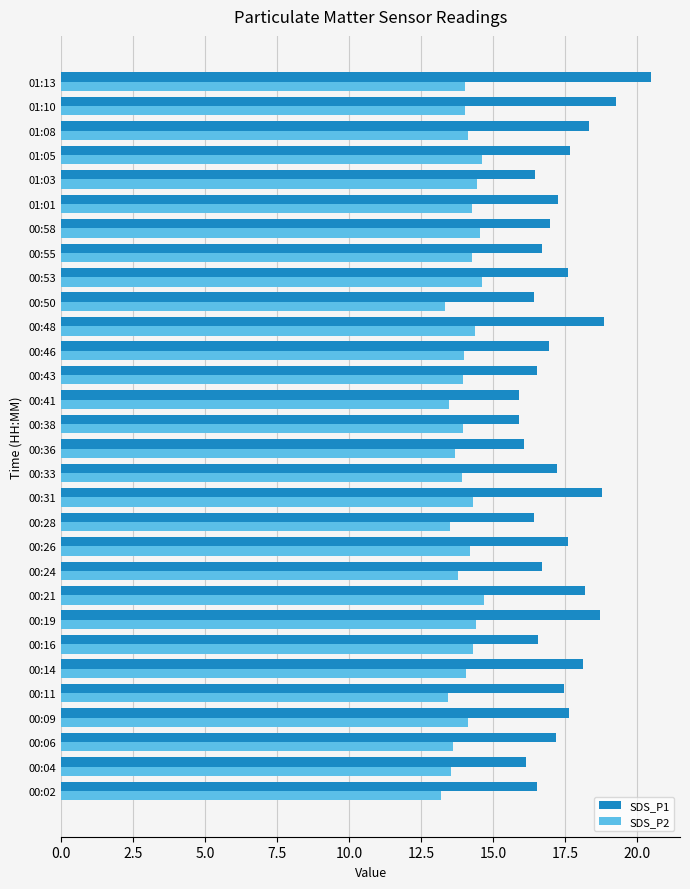

Is the value of SDS_P2 at 00:11 greater than the value of SDS_P1 at 00:06?

No